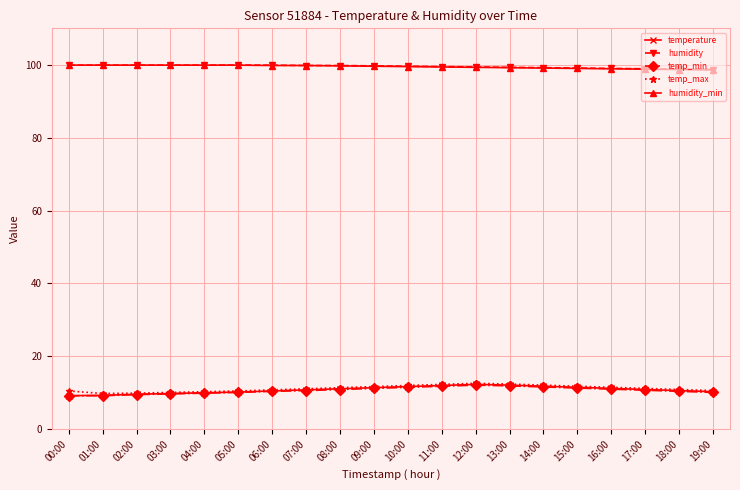

True or false: humidity_min has a value of 32.3 at 05:00.

False